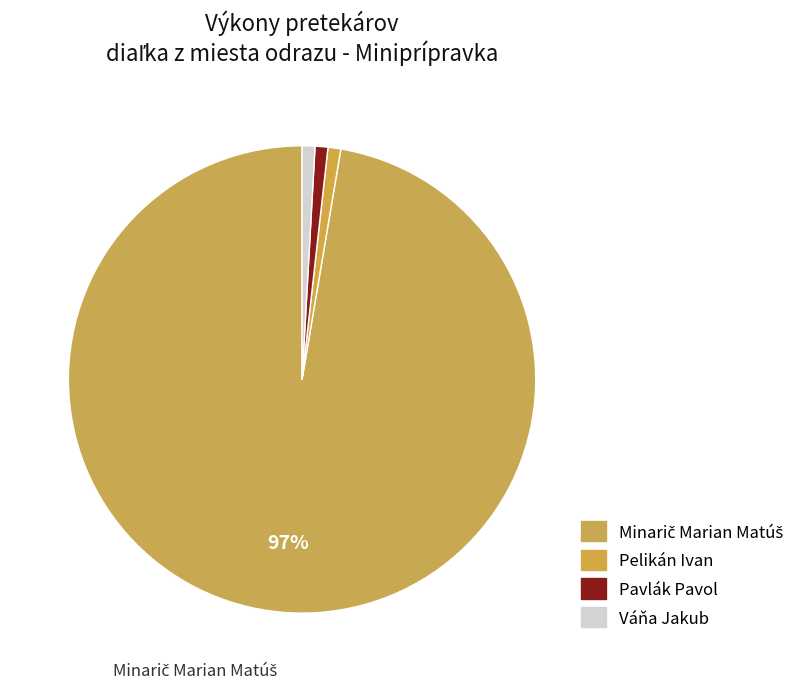

Rank the categories by value from lowest to highest.

Pelikán Ivan, Pavlák Pavol, Váňa Jakub, Minarič Marian Matúš